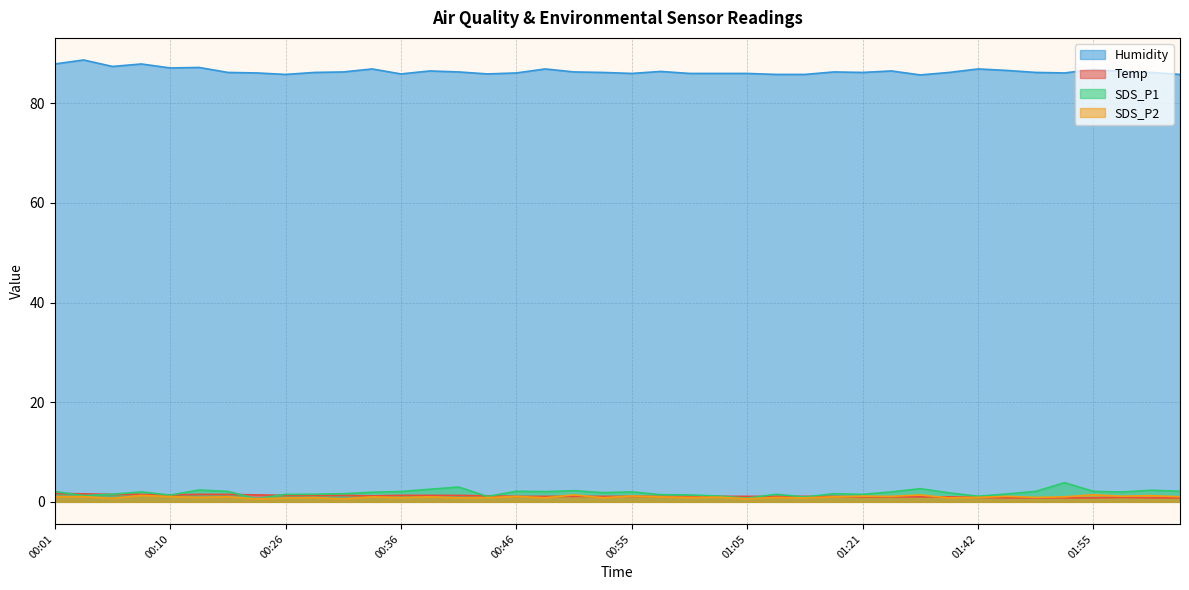

How many data points in Humidity are above 86?

29